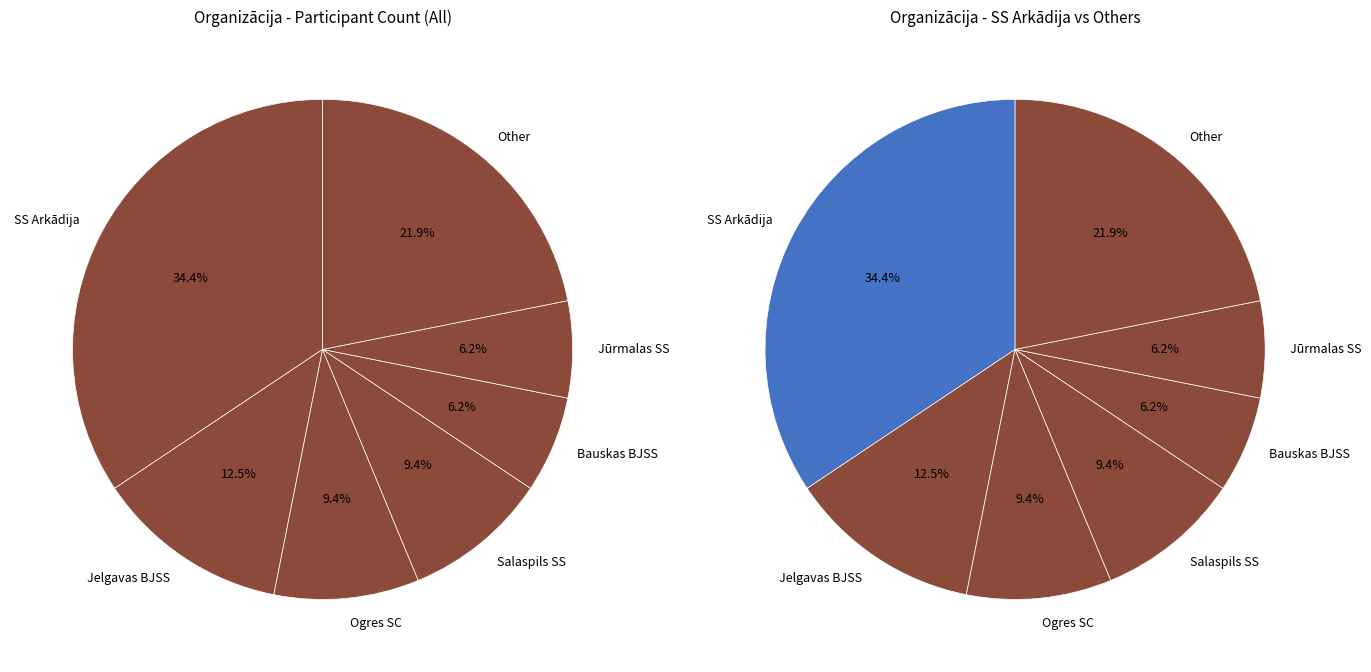

Is it true that Bauskas BJSS is 6% of the pie?

True